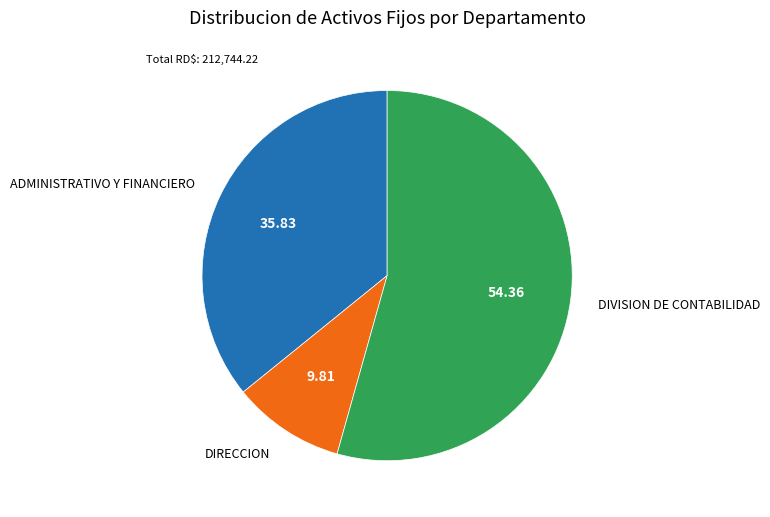

Which category has the smallest portion of the pie?

DIRECCION